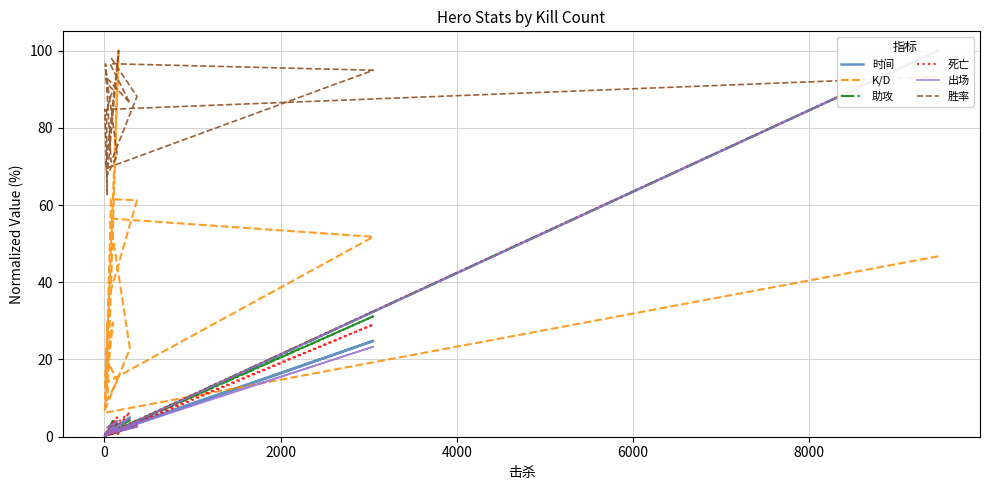

Between 13 and 17, which series saw the biggest shift?

K/D